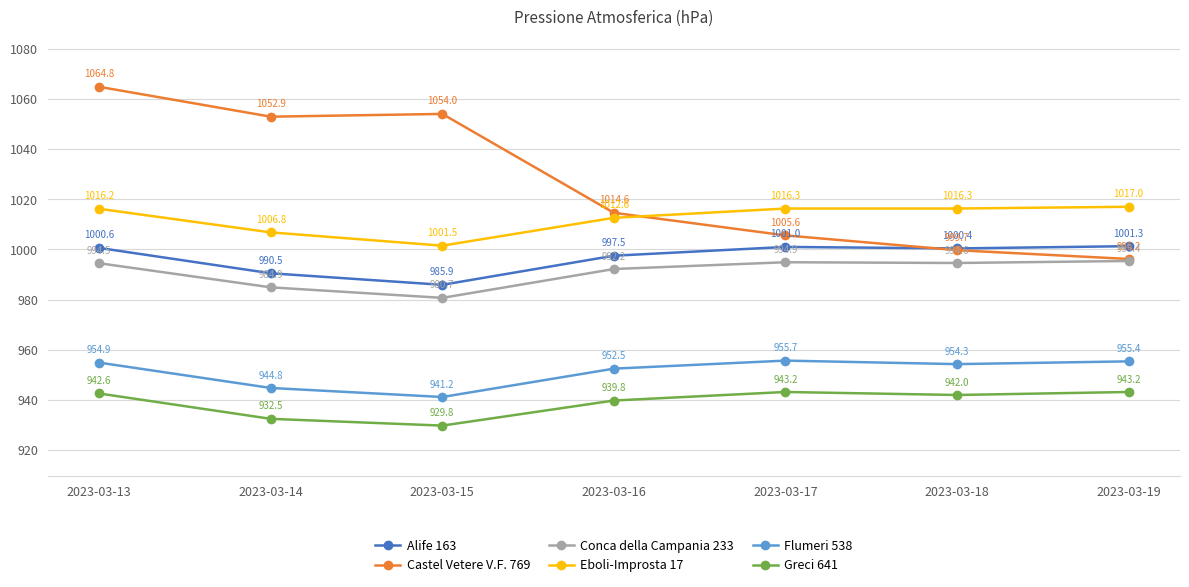

Which series has the largest range (max minus min)?

Castel Vetere V.F. 769